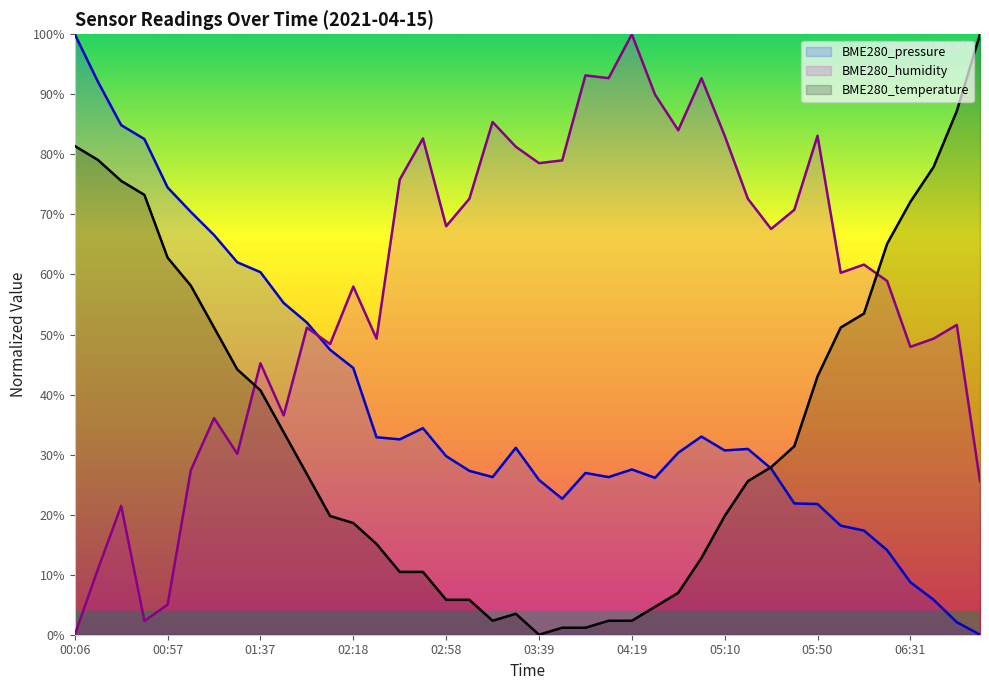

What is the value of the BME280_humidity point at the 9th from the left?

45.2